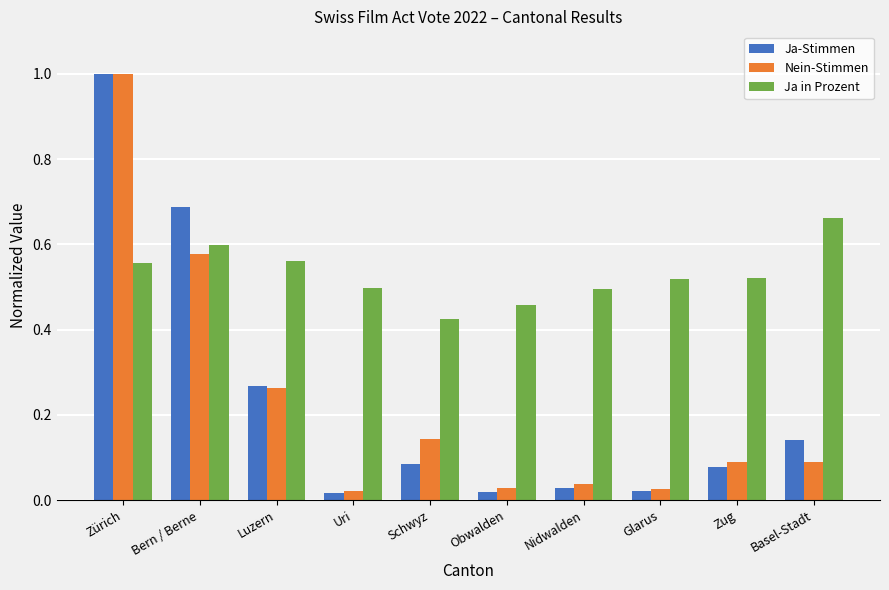

What is the label of the 8th bar from the left?

Glarus